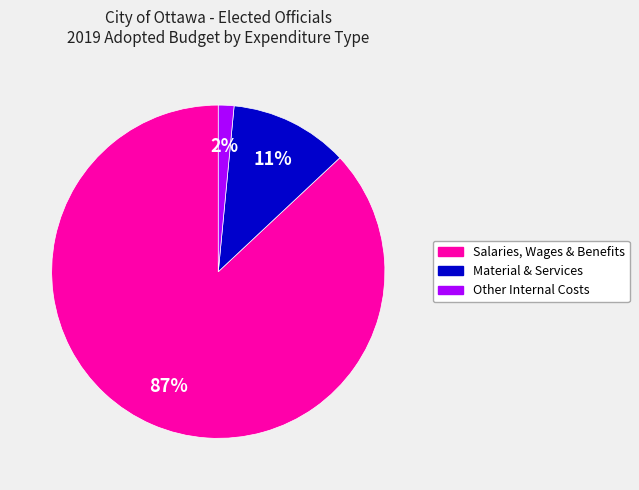

The Salaries, Wages & Benefits slice represents 93% of the pie. True or false?

False